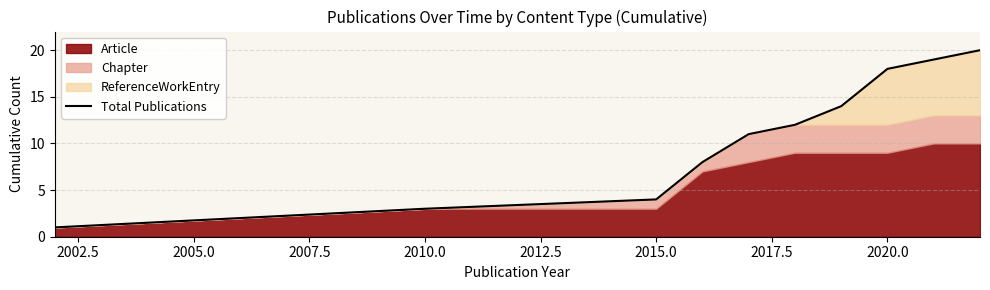

Does the chart display data point markers on the line(s)?

No